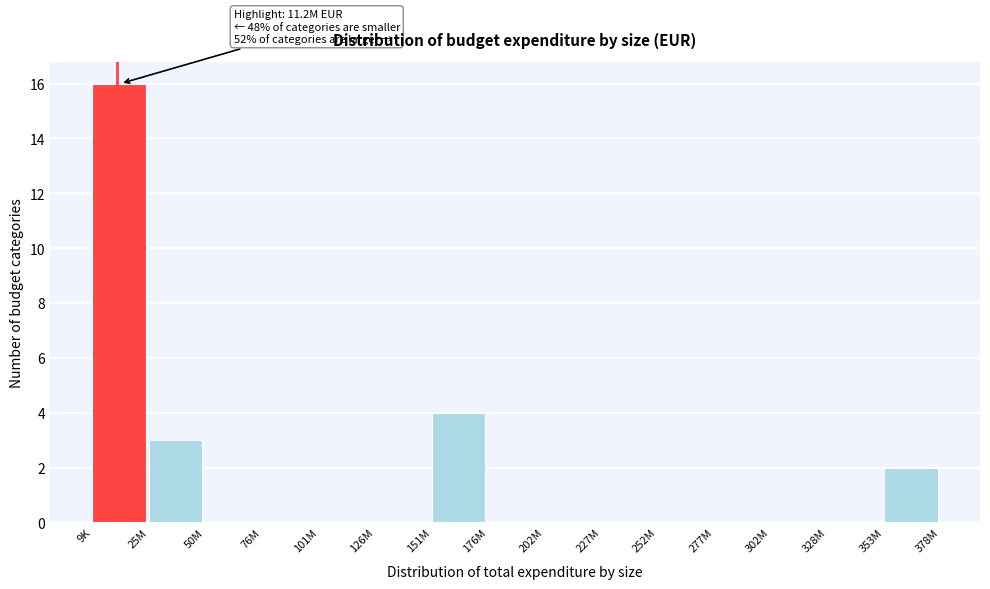

Reading left to right, extract all data points from this chart.

9K=16	25M=3	50M=0	76M=0	101M=0	126M=0	151M=4	176M=0	202M=0	227M=0	252M=0	277M=0	302M=0	328M=0	353M=2